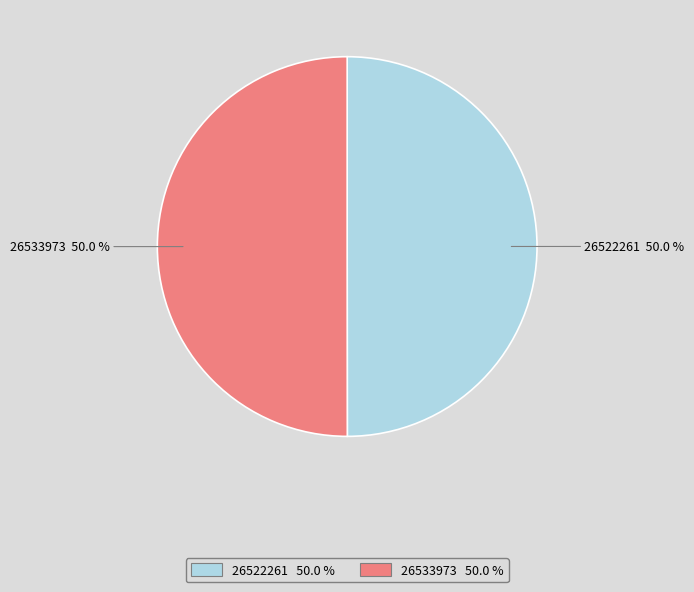

Approximately how many times larger is the value at 26522261 compared to 26533973?

1.0